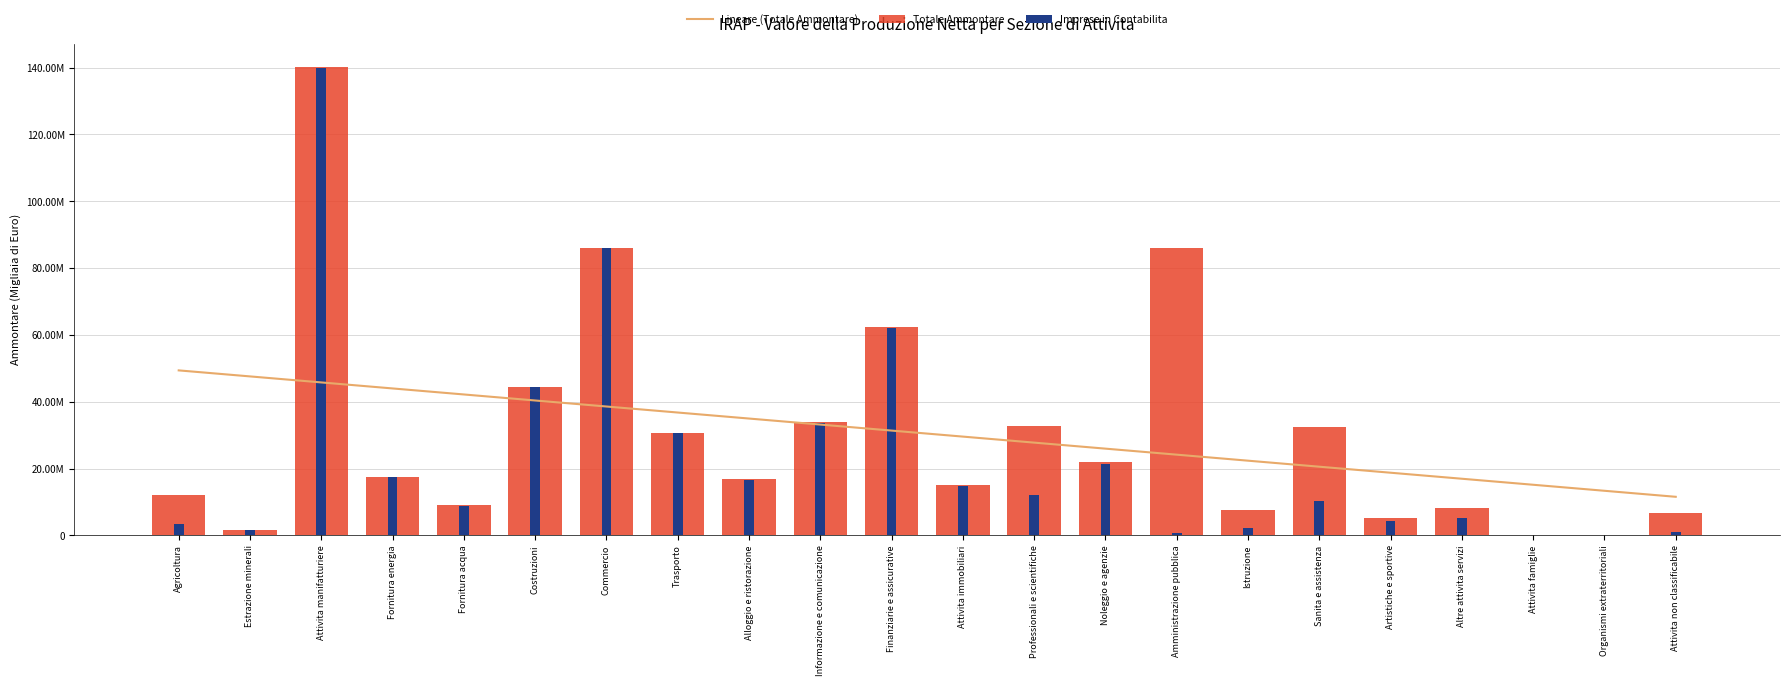

At how many categories does at least one series exceed 3076588?

22